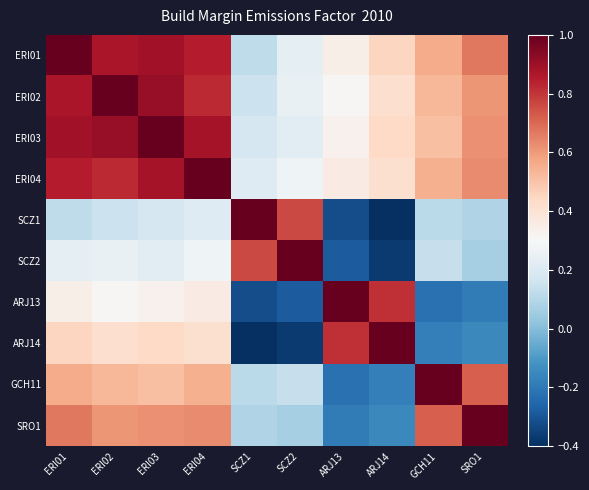

Reading left to right, extract all data points from this chart.

ERI01: ERI01=1.0	ERI02=0.9	ERI03=0.9	ERI04=0.8	SCZ1=0.1	SCZ2=0.2	ARJ13=0.3	ARJ14=0.5	GCH11=0.6	SRO1=0.7
ERI02: ERI01=0.9	ERI02=1.0	ERI03=0.9	ERI04=0.8	SCZ1=0.1	SCZ2=0.2	ARJ13=0.3	ARJ14=0.4	GCH11=0.5	SRO1=0.6
ERI03: ERI01=0.9	ERI02=0.9	ERI03=1.0	ERI04=0.9	SCZ1=0.2	SCZ2=0.2	ARJ13=0.3	ARJ14=0.4	GCH11=0.5	SRO1=0.6
ERI04: ERI01=0.8	ERI02=0.8	ERI03=0.9	ERI04=1.0	SCZ1=0.2	SCZ2=0.3	ARJ13=0.4	ARJ14=0.4	GCH11=0.6	SRO1=0.6
SCZ1: ERI01=0.1	ERI02=0.1	ERI03=0.2	ERI04=0.2	SCZ1=1.0	SCZ2=0.8	ARJ13=-0.3	ARJ14=-0.4	GCH11=0.1	SRO1=0.1
SCZ2: ERI01=0.2	ERI02=0.2	ERI03=0.2	ERI04=0.3	SCZ1=0.8	SCZ2=1.0	ARJ13=-0.3	ARJ14=-0.4	GCH11=0.1	SRO1=0.1
ARJ13: ERI01=0.3	ERI02=0.3	ERI03=0.3	ERI04=0.4	SCZ1=-0.3	SCZ2=-0.3	ARJ13=1.0	ARJ14=0.8	GCH11=-0.2	SRO1=-0.2
ARJ14: ERI01=0.5	ERI02=0.4	ERI03=0.4	ERI04=0.4	SCZ1=-0.4	SCZ2=-0.4	ARJ13=0.8	ARJ14=1.0	GCH11=-0.2	SRO1=-0.1
GCH11: ERI01=0.6	ERI02=0.5	ERI03=0.5	ERI04=0.6	SCZ1=0.1	SCZ2=0.1	ARJ13=-0.2	ARJ14=-0.2	GCH11=1.0	SRO1=0.7
SRO1: ERI01=0.7	ERI02=0.6	ERI03=0.6	ERI04=0.6	SCZ1=0.1	SCZ2=0.1	ARJ13=-0.2	ARJ14=-0.1	GCH11=0.7	SRO1=1.0